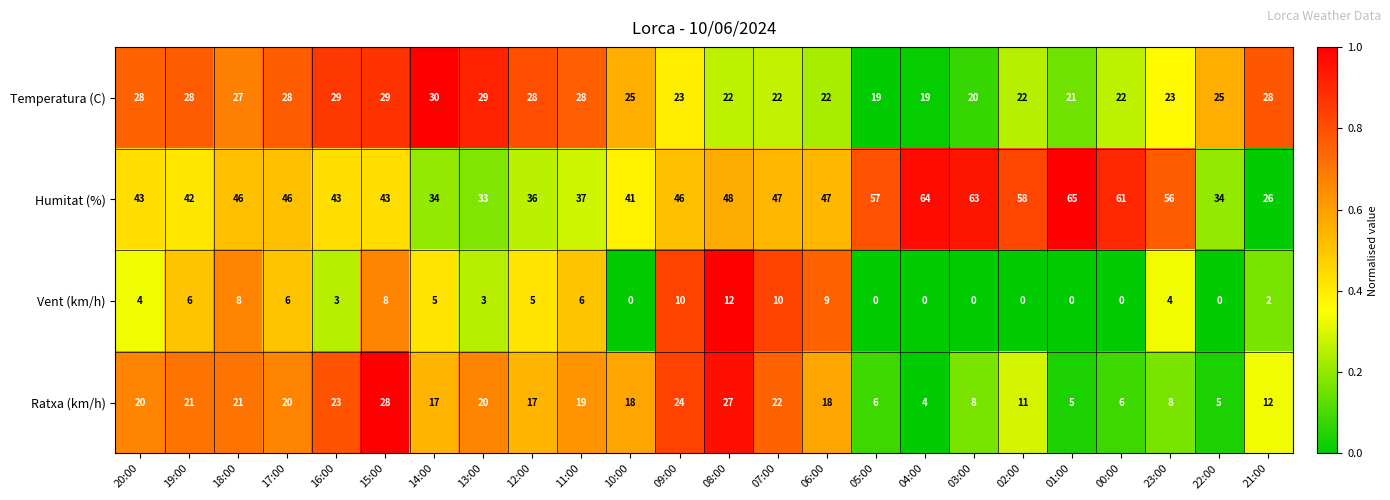

What value does the Temperatura (C) series have at 04:00?

19